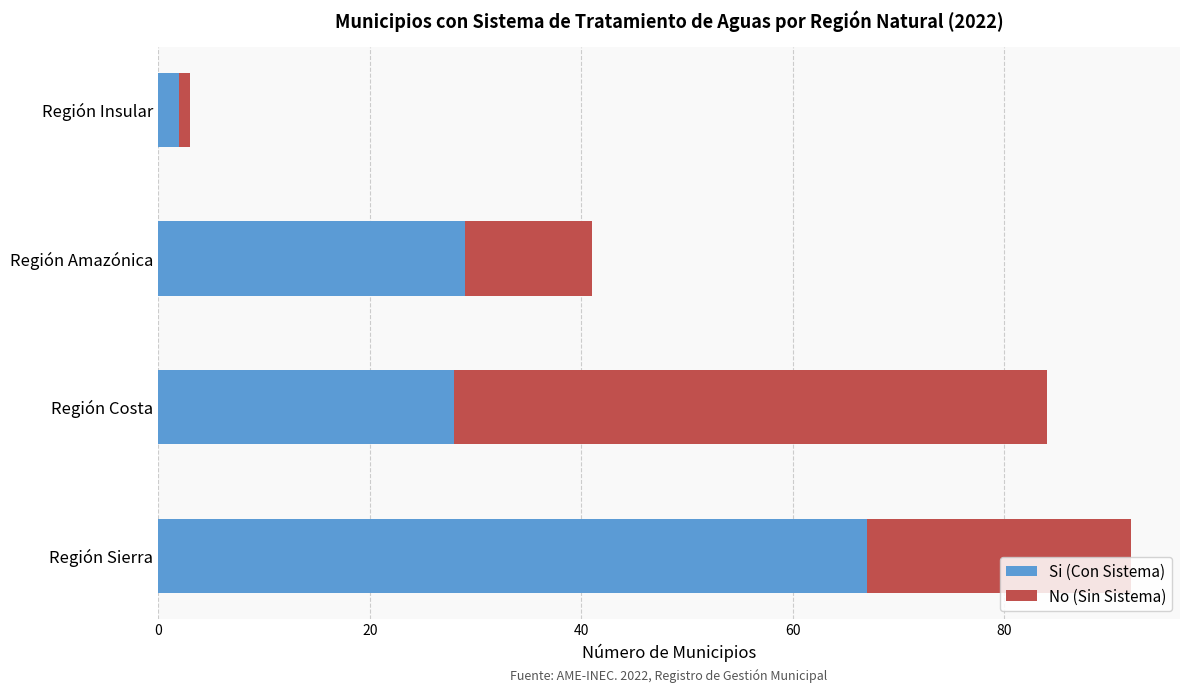

How many values in the Si (Con Sistema) series are below 29?

2